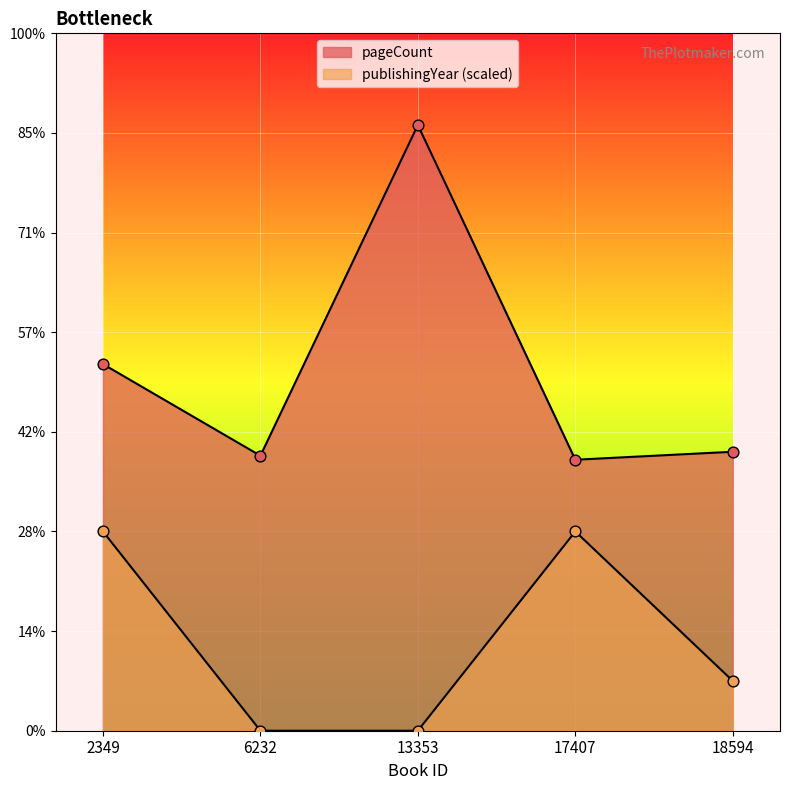

At how many categories does at least one series exceed 20?

5